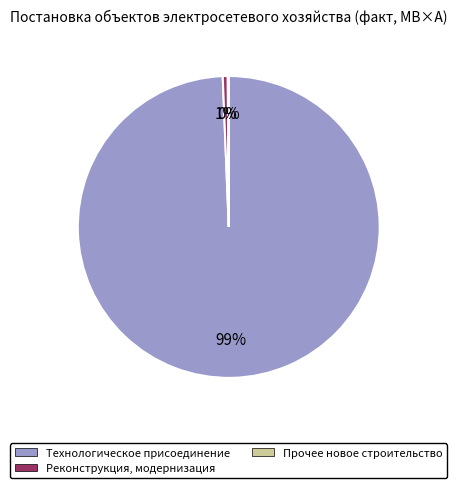

What is the majority slice?

Технологическое присоединение